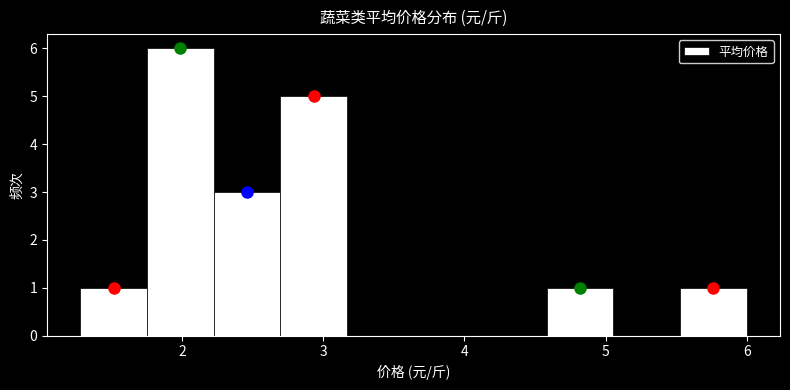

Reading left to right, transcribe this chart: for each bar, give the range it covers on the x-axis and its height. Neither the bar edges nor the heights are printed on the chart, so give them approximately, as read against the axes.

1.3 to 1.8: 1
1.8 to 2.2: 6
2.2 to 2.7: 3
2.7 to 3.2: 5
3.2 to 3.6: 0
3.6 to 4.1: 0
4.1 to 4.6: 0
4.6 to 5.1: 1
5.1 to 5.5: 0
5.5 to 6.0: 1